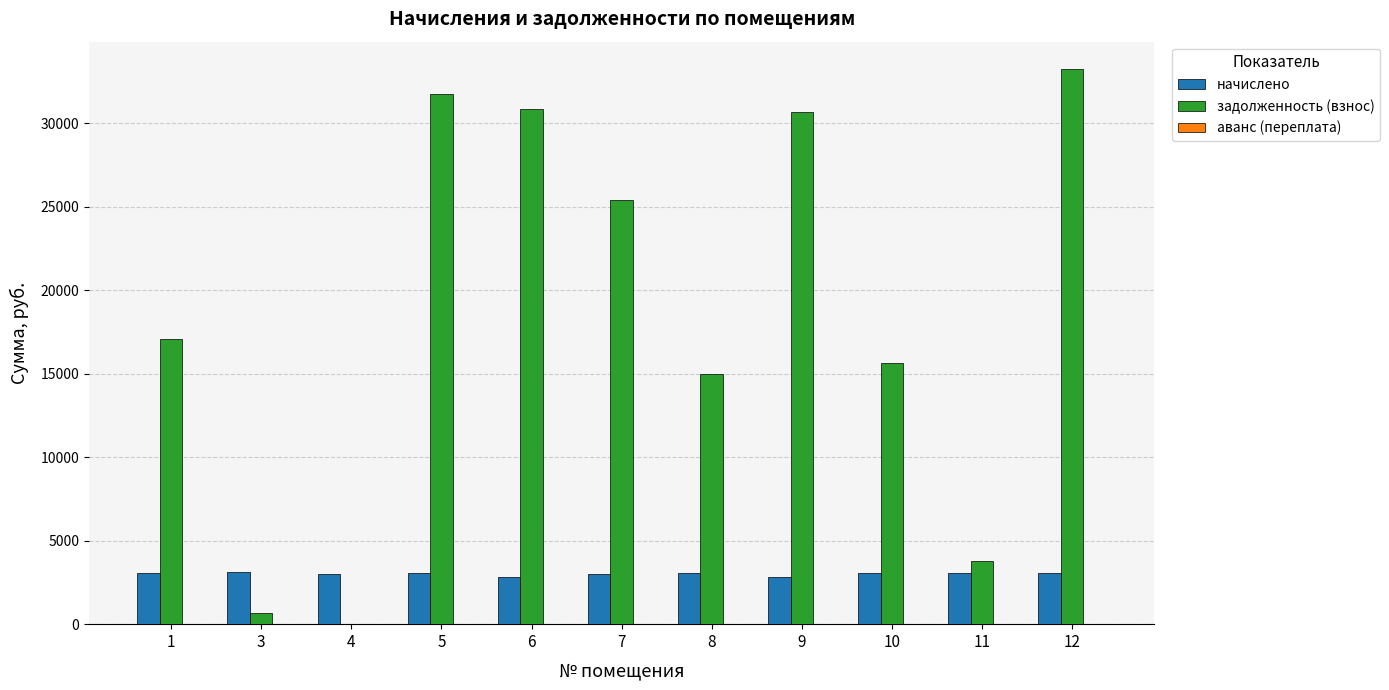

The value of начислено at 10 is 4689.1. True or false?

False